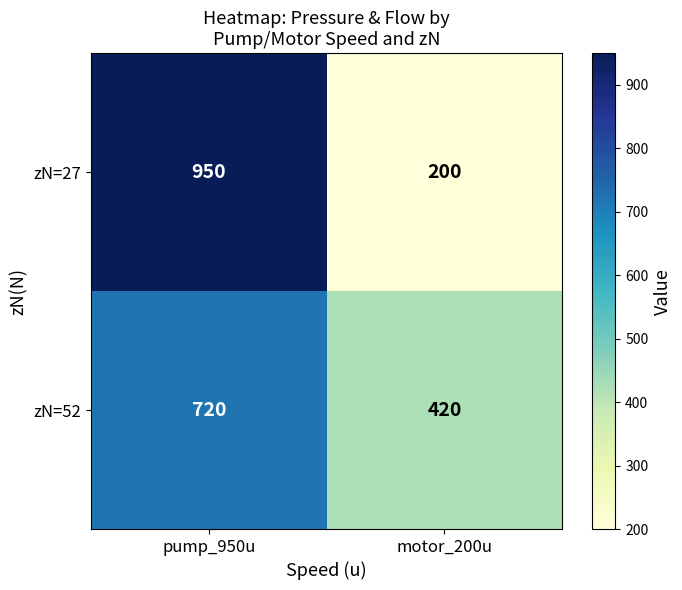

Count the number of data series in this chart.

2